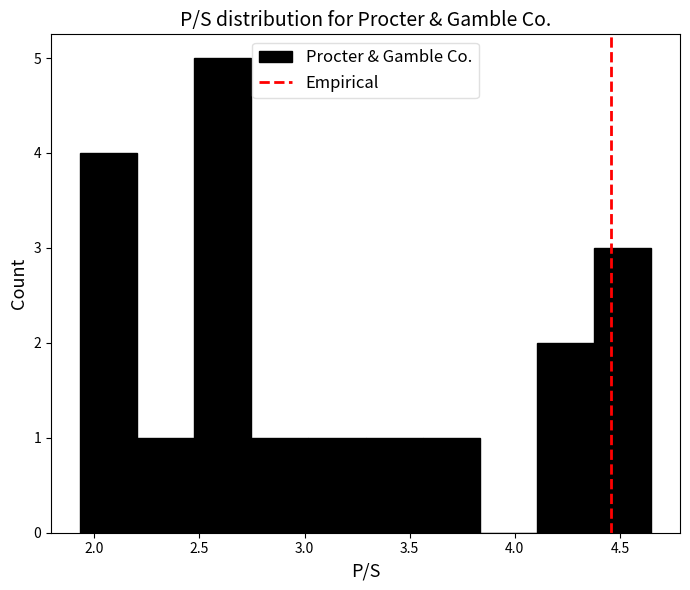

What is the height of the bar covering 3.55 to 3.85 on the x-axis? Neither the bar edges nor the heights are printed on the chart, so give them approximately, as read against the axes.

1